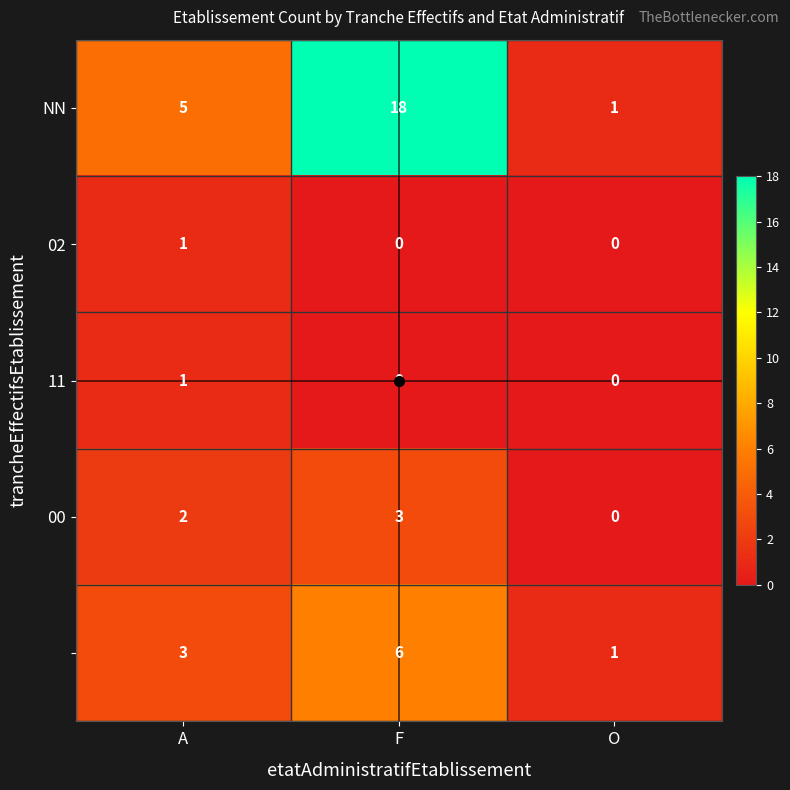

At which category is the sum across all series the highest?

F